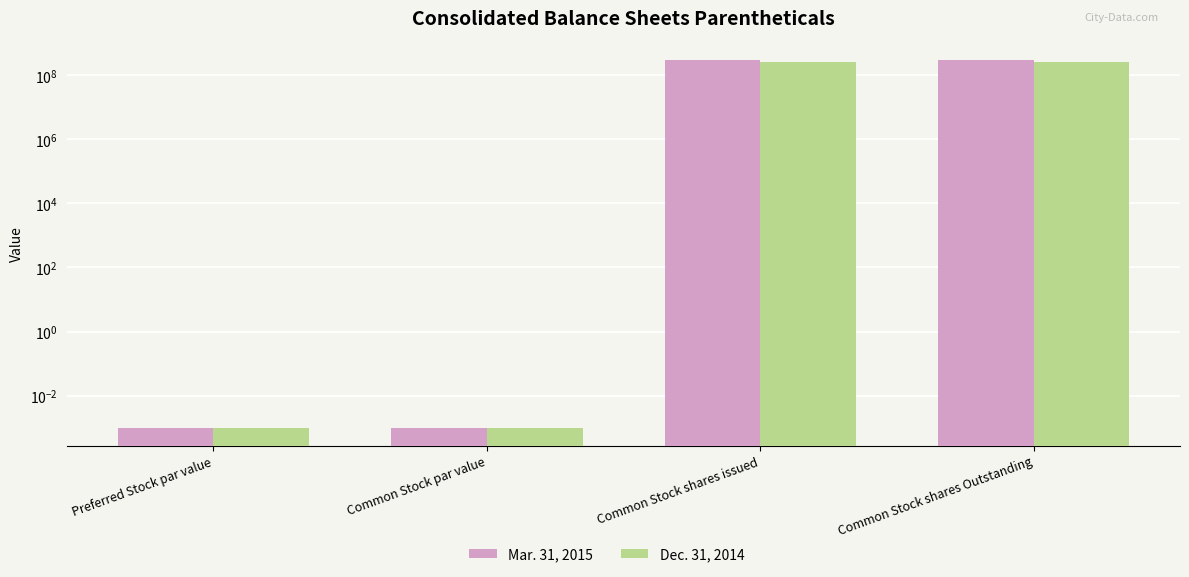

At which category is the sum across all series the highest?

Common Stock shares issued